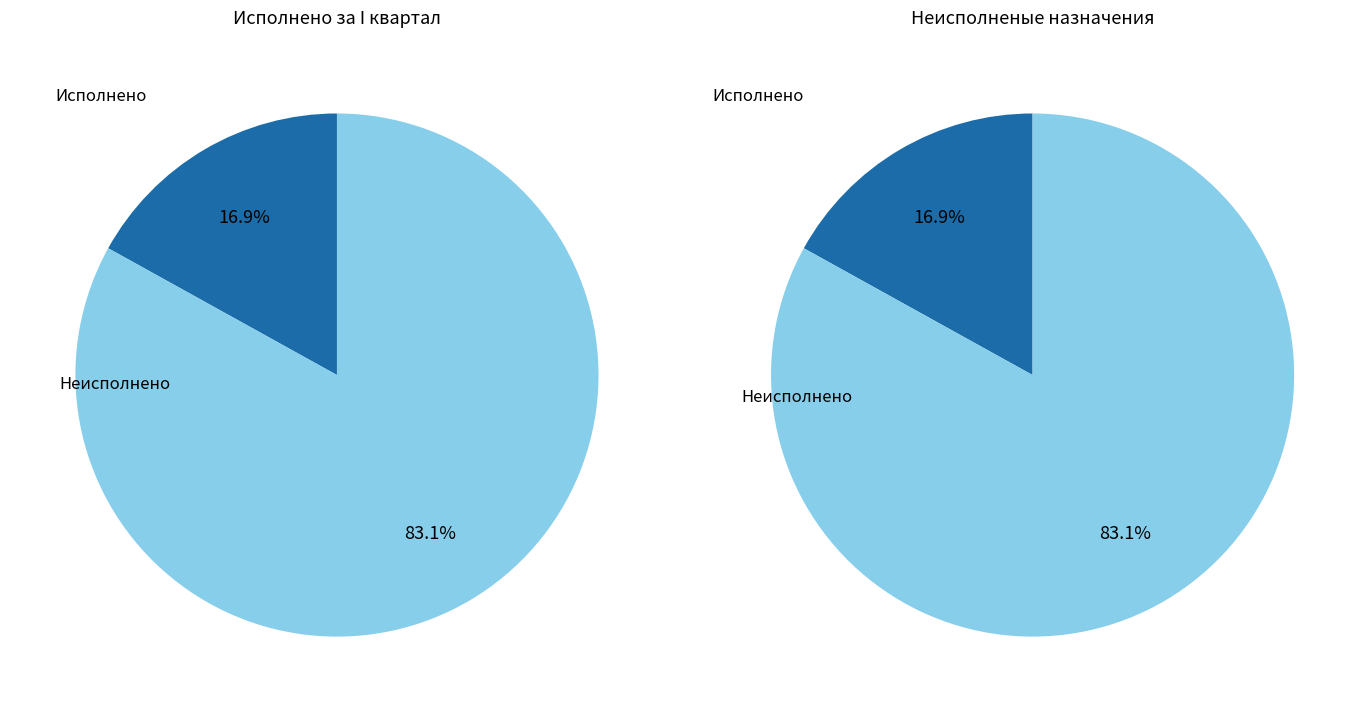

Which series has the widest spread of values?

Неисполненые назначения